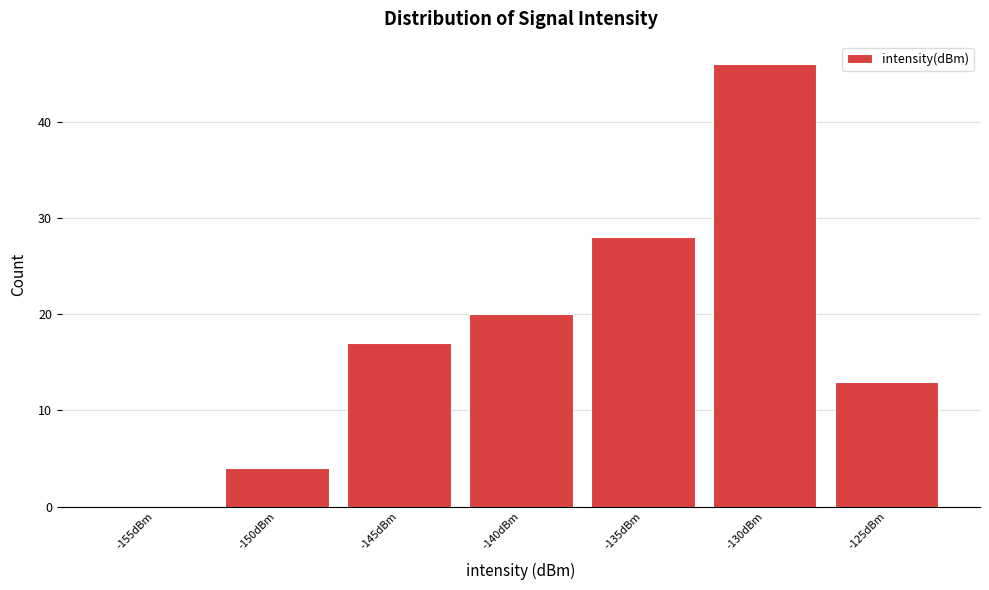

Reading right to left, what are all the values shown in this chart?

-125dBm=13	-130dBm=46	-135dBm=28	-140dBm=20	-145dBm=17	-150dBm=4	-155dBm=0